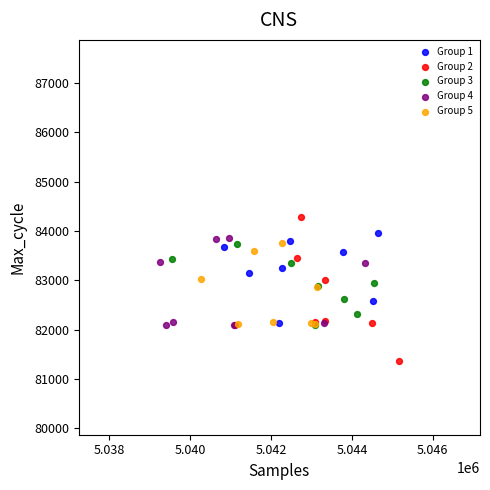

Which series contains the lowest Y value?

Group 2